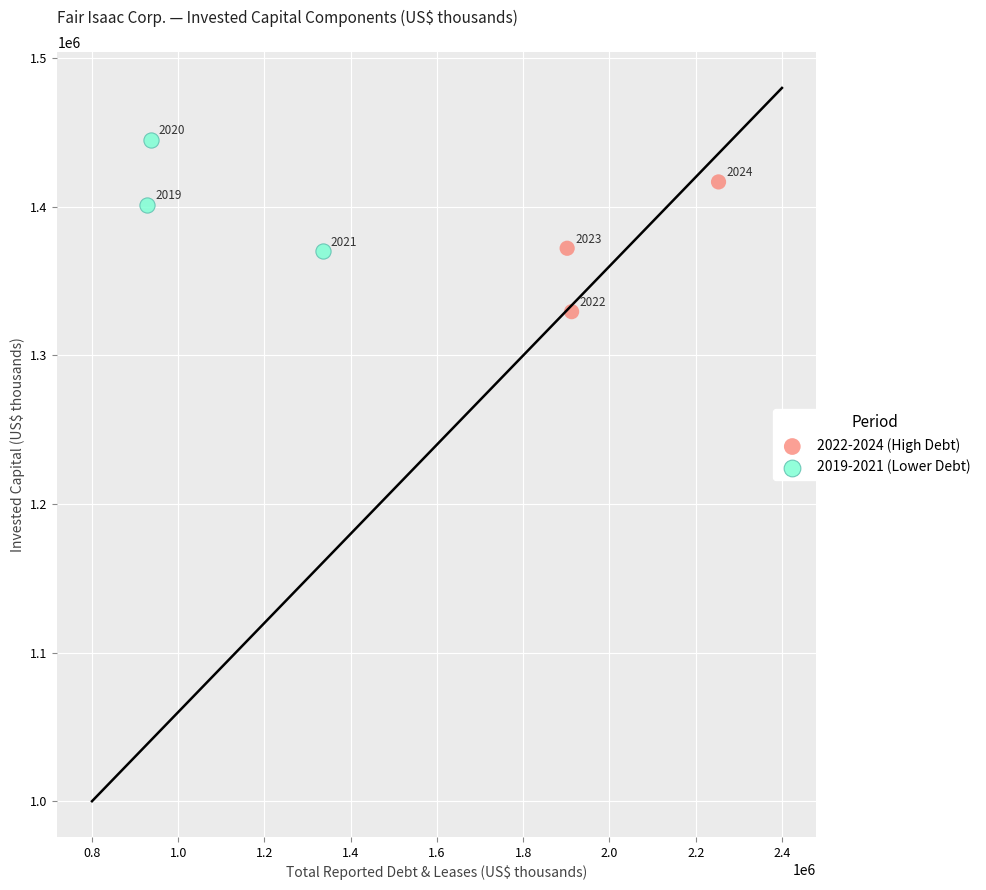

What are all the series names shown in the legend?

2022-2024 (High Debt), 2019-2021 (Lower Debt)